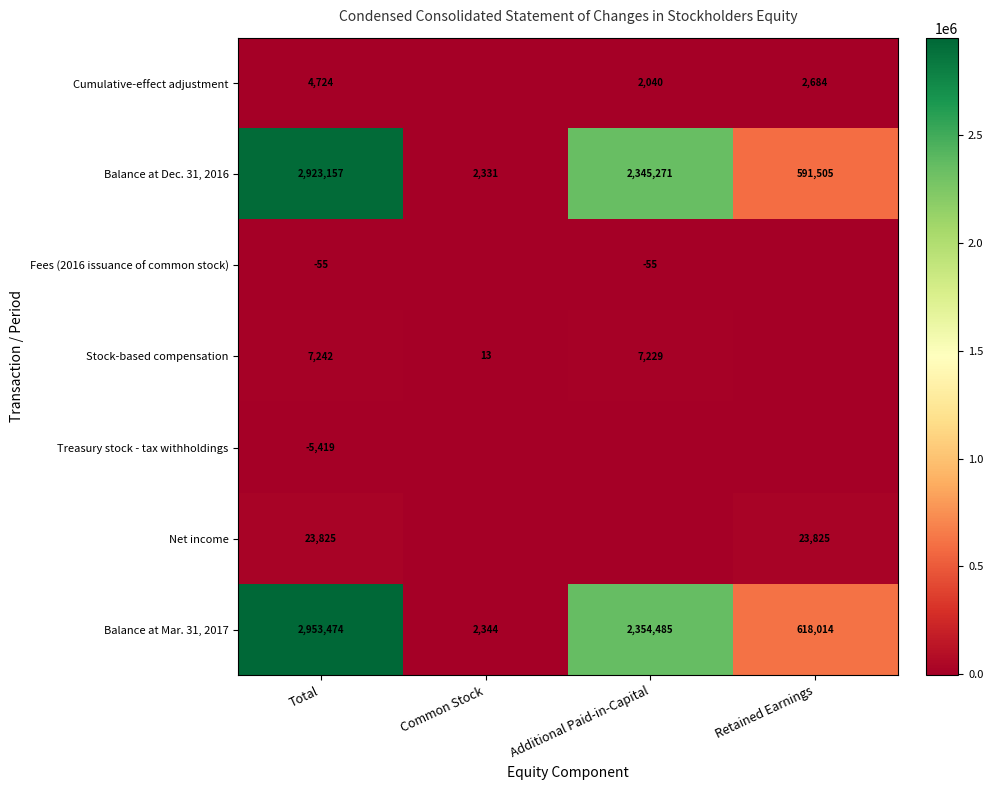

At which label does Balance at Mar. 31, 2017 reach its minimum?

Common Stock